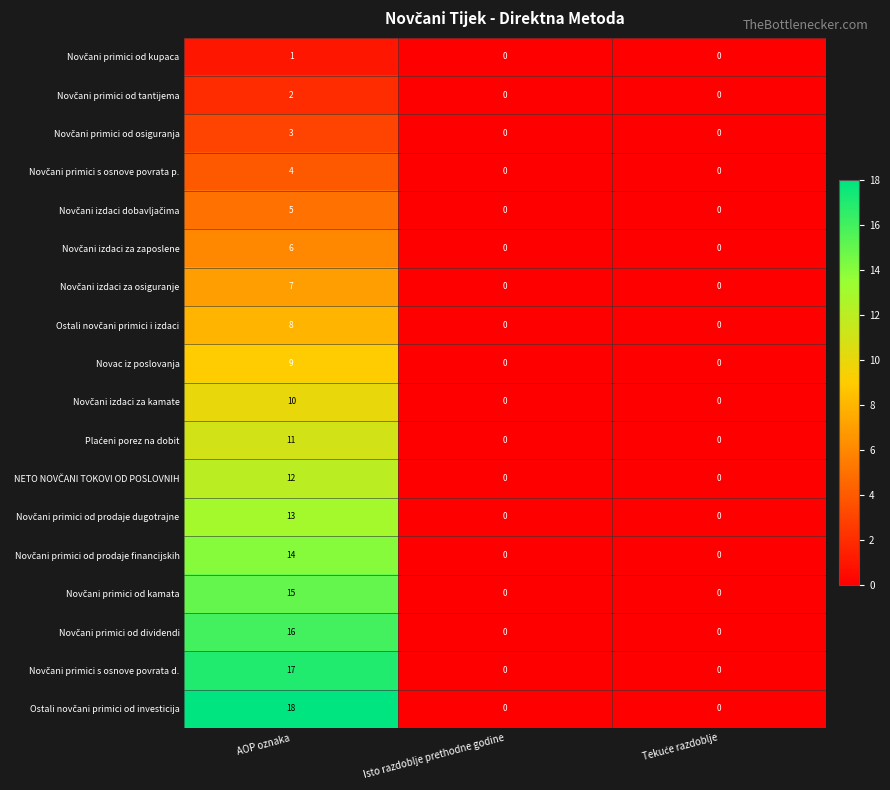

At which category does the chart reach its peak across all series?

AOP oznaka